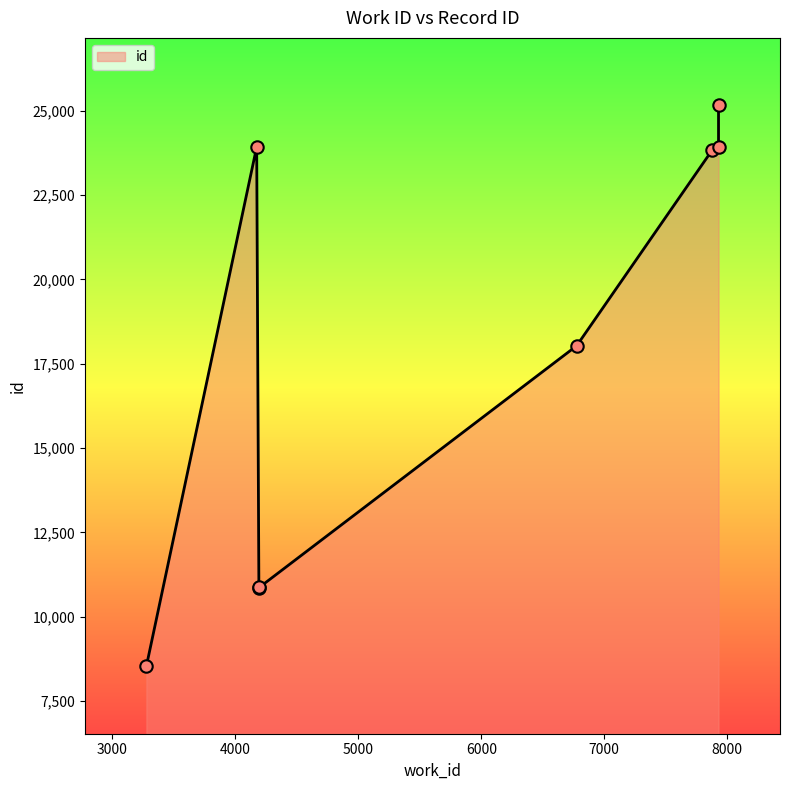

What is the change in value from 3276 to 7880?

+15306